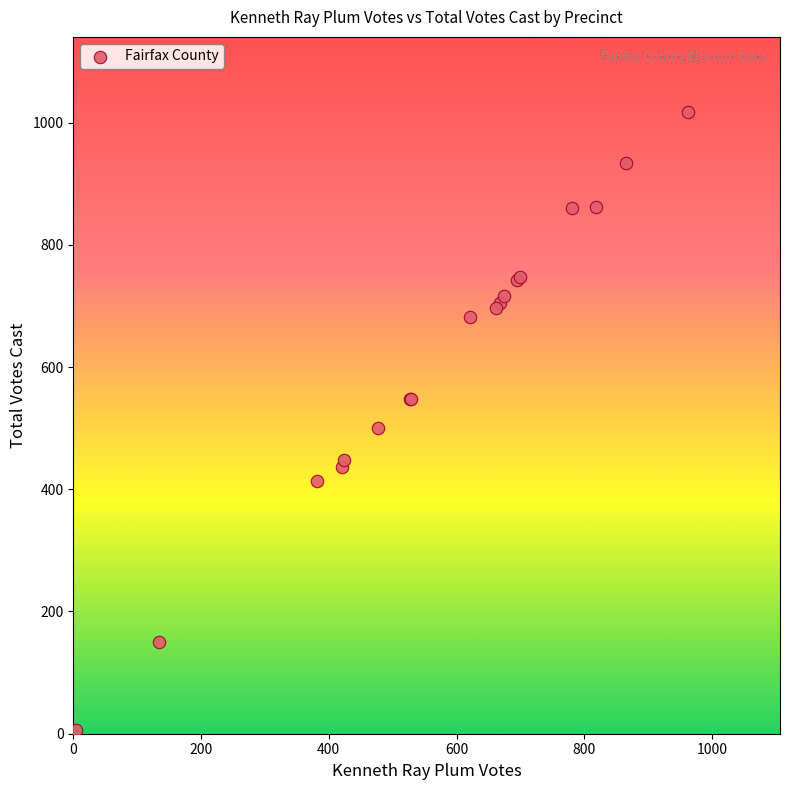

What Y value in the scatter plot is closest to 512?

500